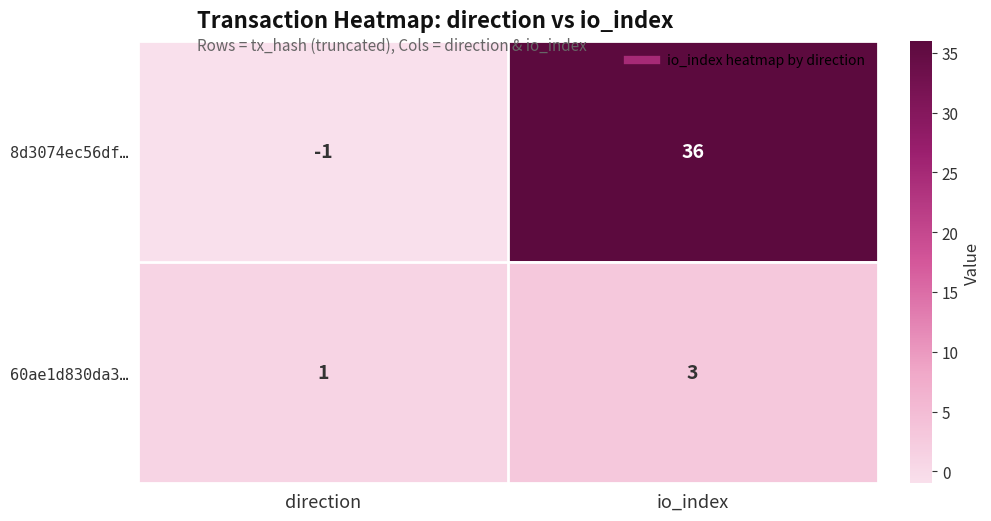

Which series has the widest spread of values?

8d3074ec56df…